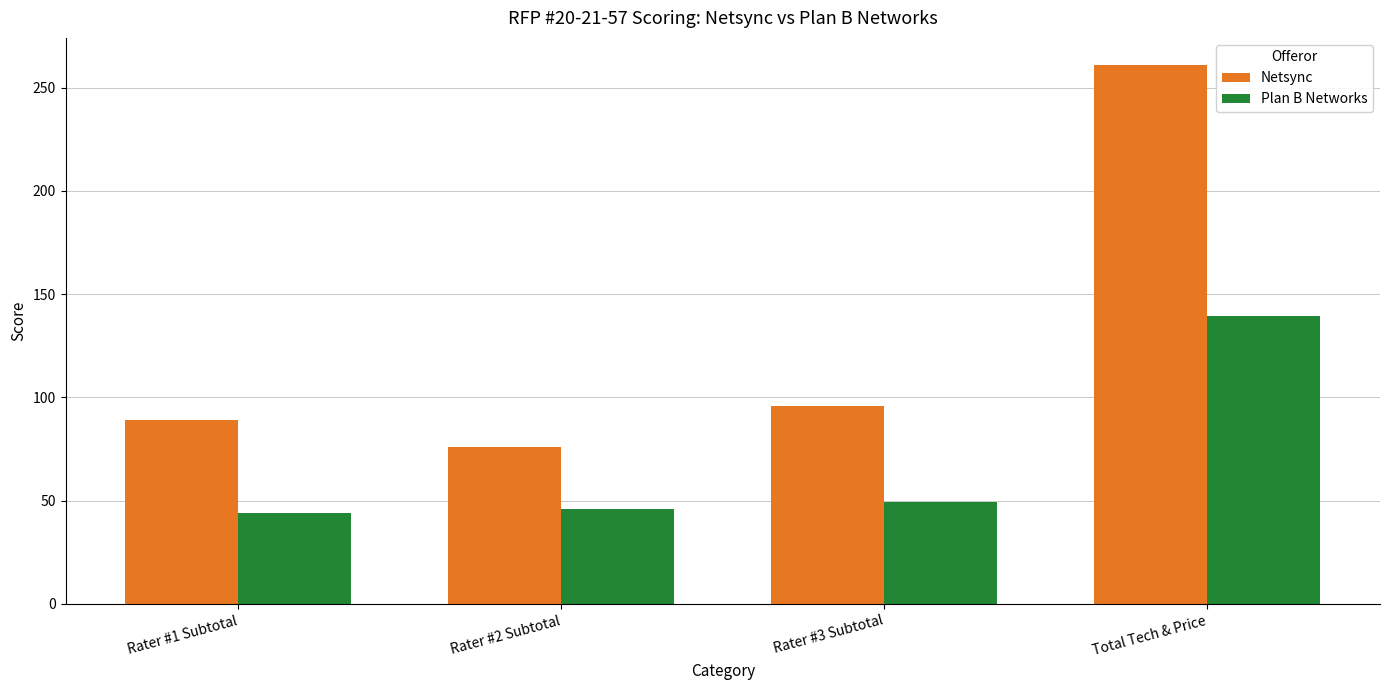

At which label is Plan B Networks closest to 91?

Rater #3 Subtotal